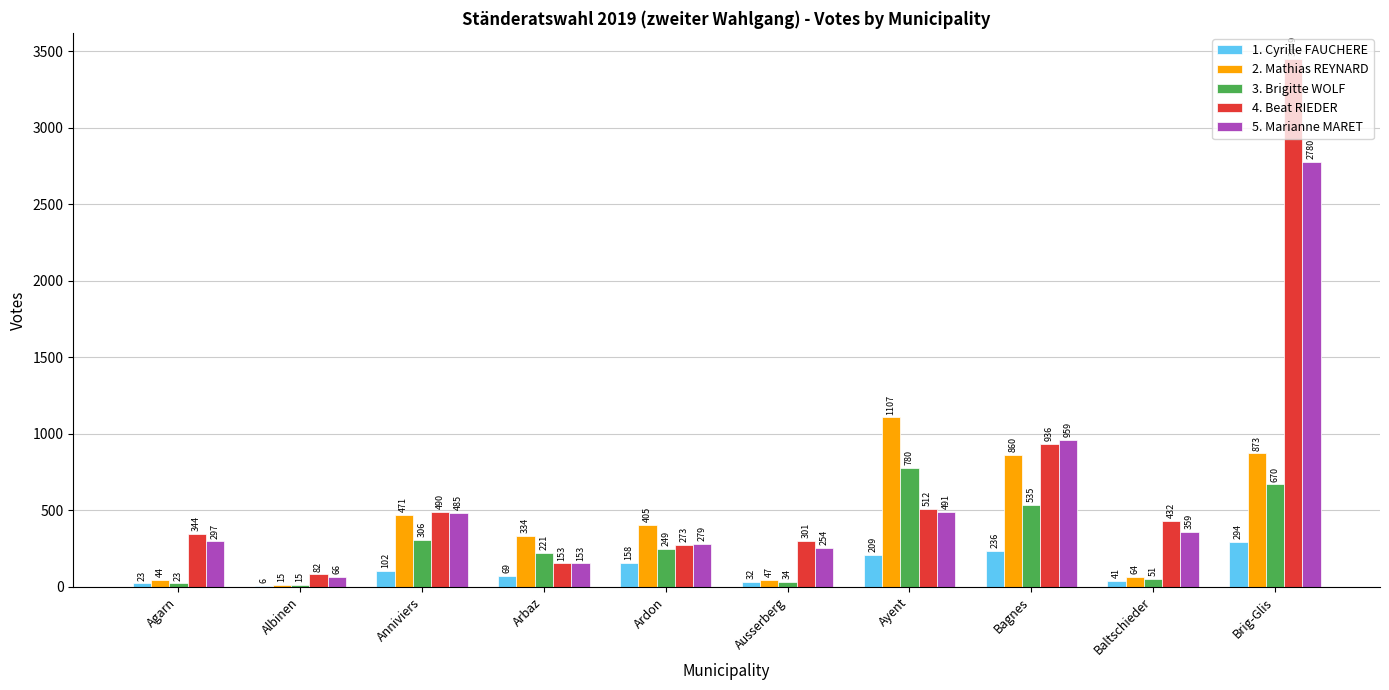

What is the sum of the 4. Beat RIEDER values at Anniviers and Ardon?

763